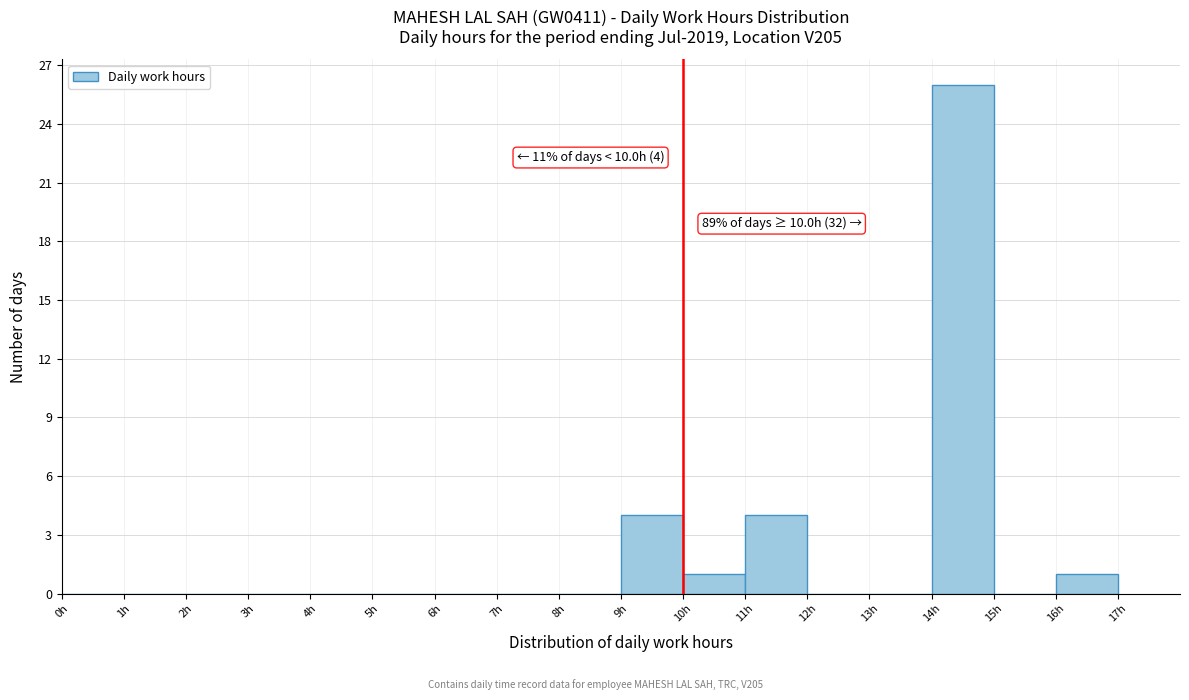

Over which range of the x-axis is the bar tallest?

14 to 15